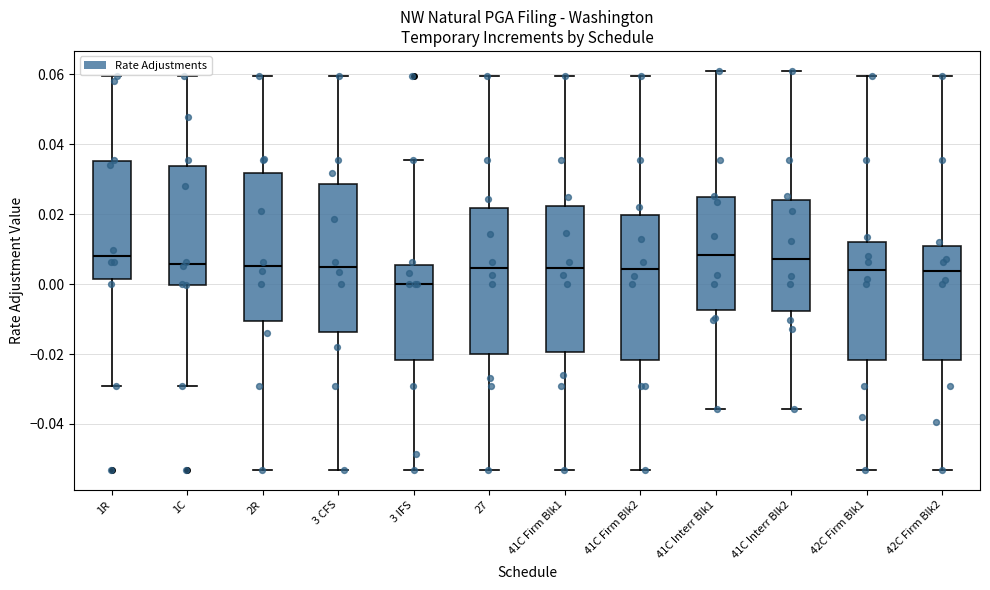

Reading left to right, transcribe this box plot: for each box, give where its median line is, the range the box spans, and where its two whiskers end, as read against the y-axis. The values are not printed on the chart, so give them approximately, as read against the axis.

1R: median 0.008, box 0.002 to 0.036, whiskers -0.030 to 0.060
1C: median 0.006, box 0.000 to 0.034, whiskers -0.030 to 0.060
2R: median 0.006, box -0.010 to 0.032, whiskers -0.054 to 0.060
3 CFS: median 0.004, box -0.014 to 0.028, whiskers -0.054 to 0.060
3 IFS: median 0.000, box -0.022 to 0.006, whiskers -0.054 to 0.036
27: median 0.004, box -0.020 to 0.022, whiskers -0.054 to 0.060
41C Firm Blk1: median 0.004, box -0.020 to 0.022, whiskers -0.054 to 0.060
41C Firm Blk2: median 0.004, box -0.022 to 0.020, whiskers -0.054 to 0.060
41C Interr Blk1: median 0.008, box -0.008 to 0.024, whiskers -0.036 to 0.060
41C Interr Blk2: median 0.008, box -0.008 to 0.024, whiskers -0.036 to 0.060
42C Firm Blk1: median 0.004, box -0.022 to 0.012, whiskers -0.054 to 0.060
42C Firm Blk2: median 0.004, box -0.022 to 0.010, whiskers -0.054 to 0.060